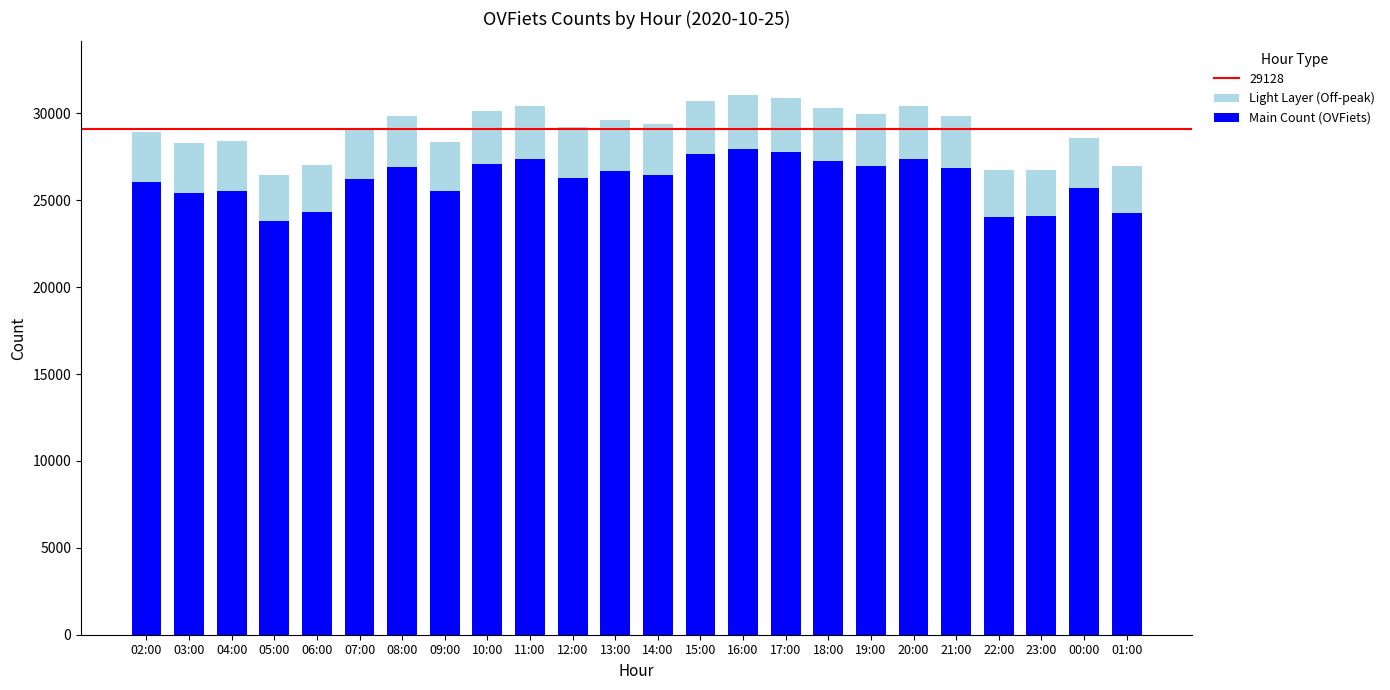

What are all the series names shown in the legend?

Light Layer (Off-peak), Main Count (OVFiets)